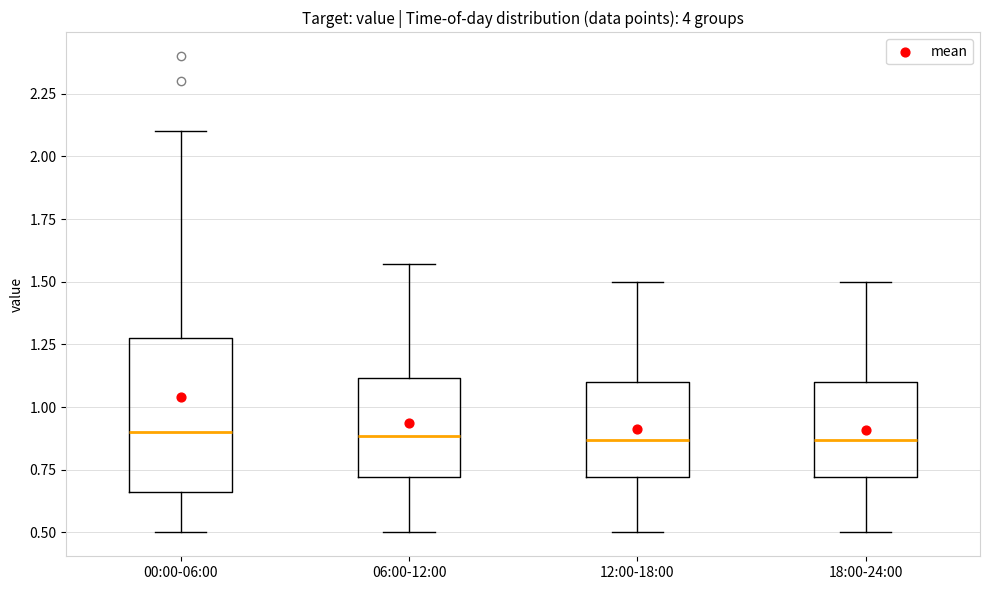

Reading left to right, transcribe this box plot: for each box, give where its median line is, the range the box spans, and where its two whiskers end, as read against the y-axis. The values are not printed on the chart, so give them approximately, as read against the axis.

00:00-06:00: median 0.90, box 0.65 to 1.30, whiskers 0.50 to 2.10
06:00-12:00: median 0.90, box 0.70 to 1.10, whiskers 0.50 to 1.55
12:00-18:00: median 0.85, box 0.70 to 1.10, whiskers 0.50 to 1.50
18:00-24:00: median 0.85, box 0.70 to 1.10, whiskers 0.50 to 1.50